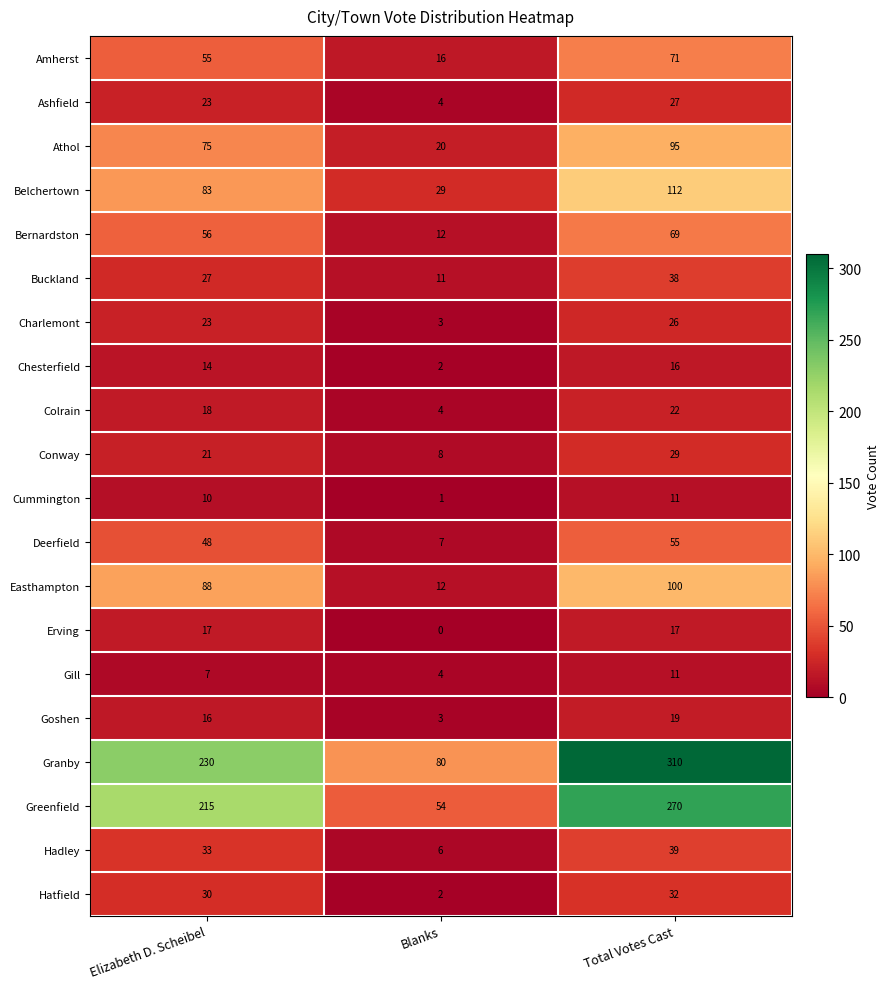

Which series has the largest range (max minus min)?

Granby